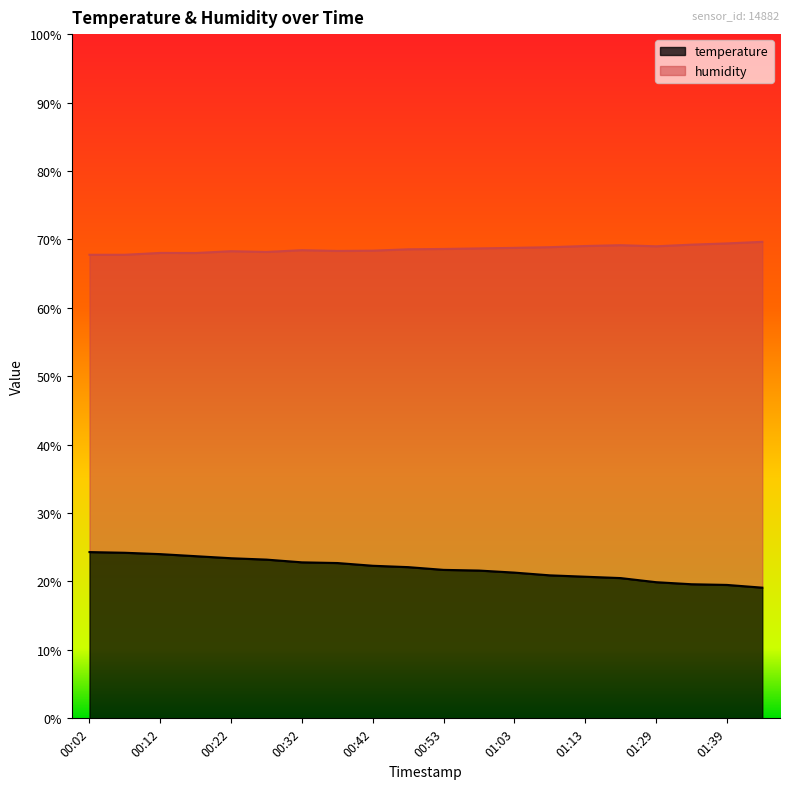

How many distinct data groups are displayed?

2